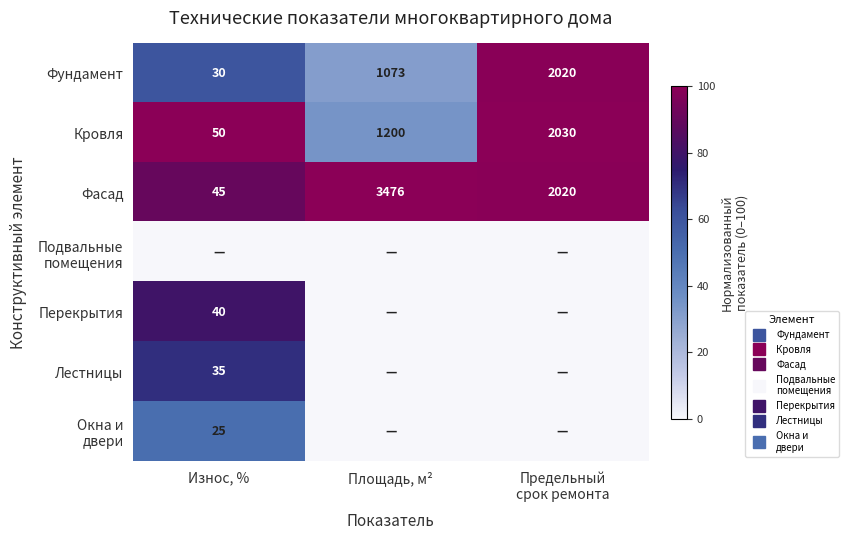

List the series in order of their peak value, lowest first.

Подвальные помещения, Окна и двери, Лестницы, Перекрытия, Фундамент, Кровля, Фасад